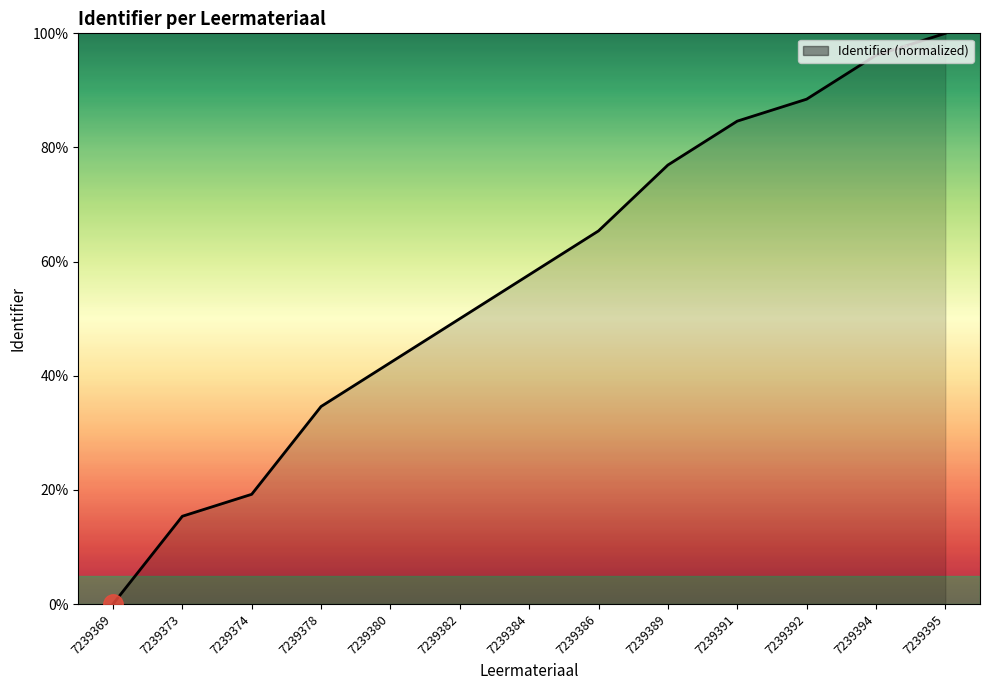

Is it true that the value at 7239369 is 0.0?

True